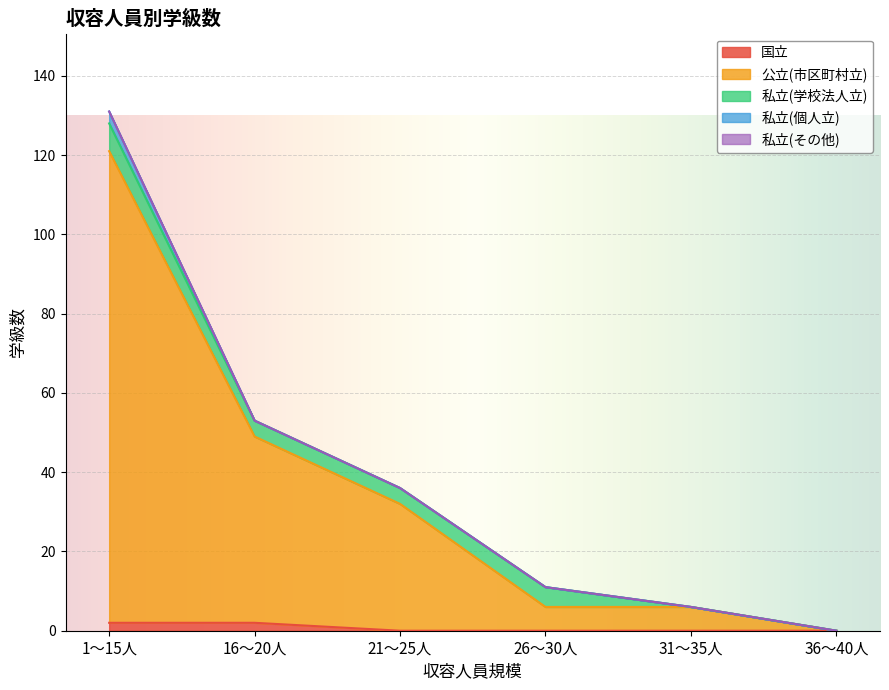

What are all the series names shown in the legend?

国立, 公立(市区町村立), 私立(学校法人立), 私立(個人立), 私立(その他)